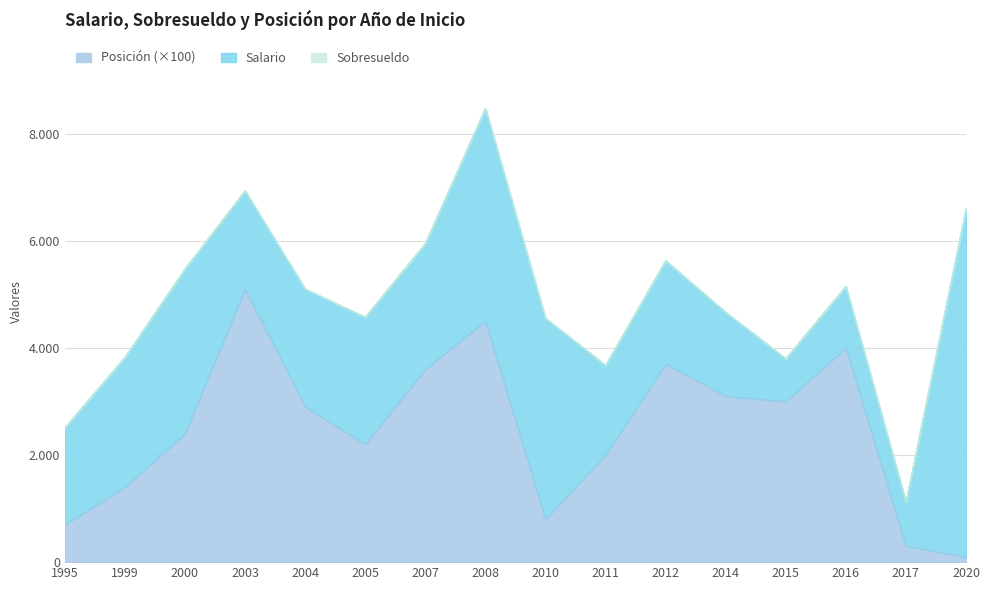

True or false: Sobresueldo has more than 0 points higher than both neighbors.

False